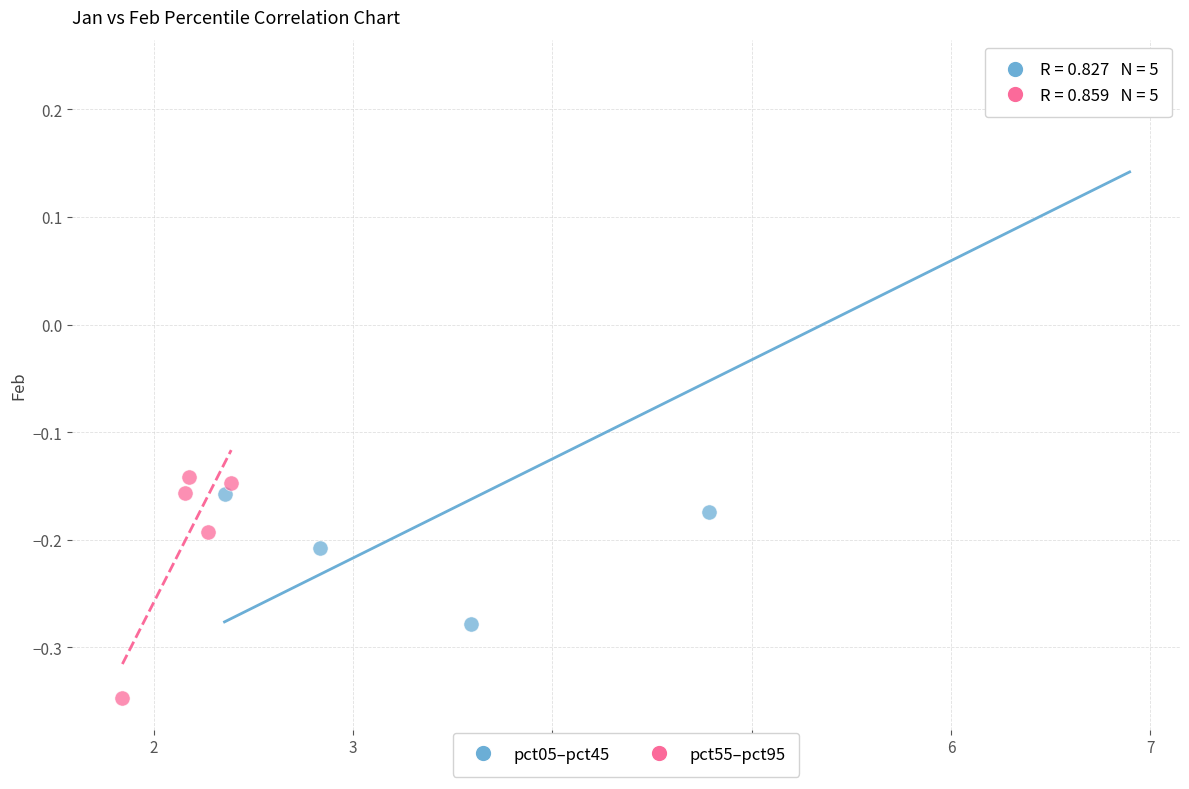

What are all the series names shown in the legend?

pct05–pct45, pct55–pct95